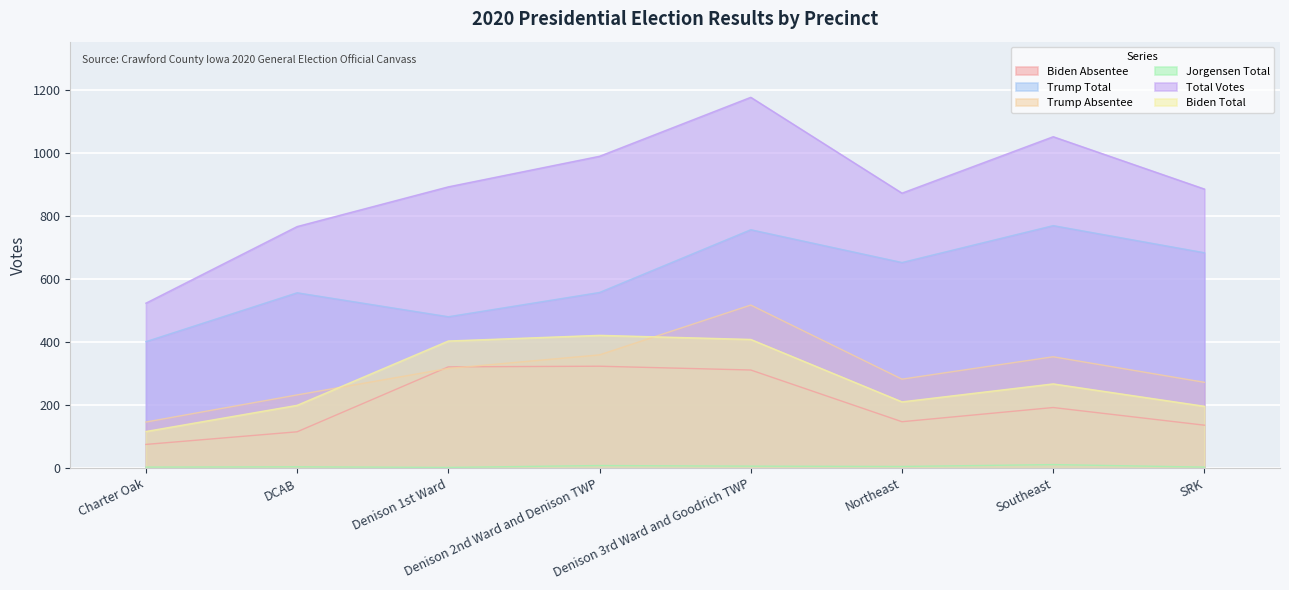

Reading right to left, transcribe all the data shown in this chart.

Biden Absentee: 136	192	147	311	323	321	115	75
Trump Total: 683	769	652	756	557	480	556	401
Trump Absentee: 272	353	282	517	359	316	232	146
Jorgensen Total: 3	11	5	6	8	2	4	3
Total Votes: 885	1051	872	1176	989	892	766	523
Biden Total: 196	267	210	408	421	403	199	116